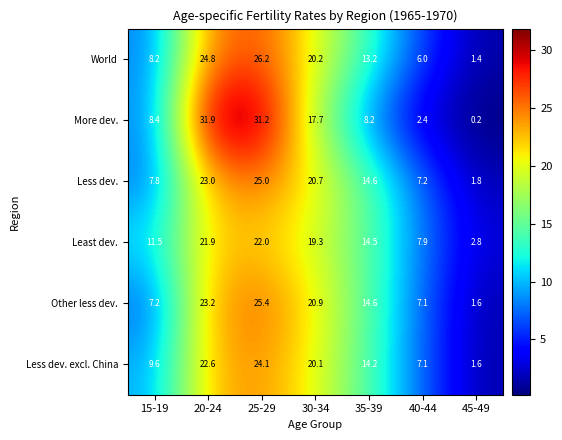

What is the highest value of the Less dev. excl. China series?

24.1